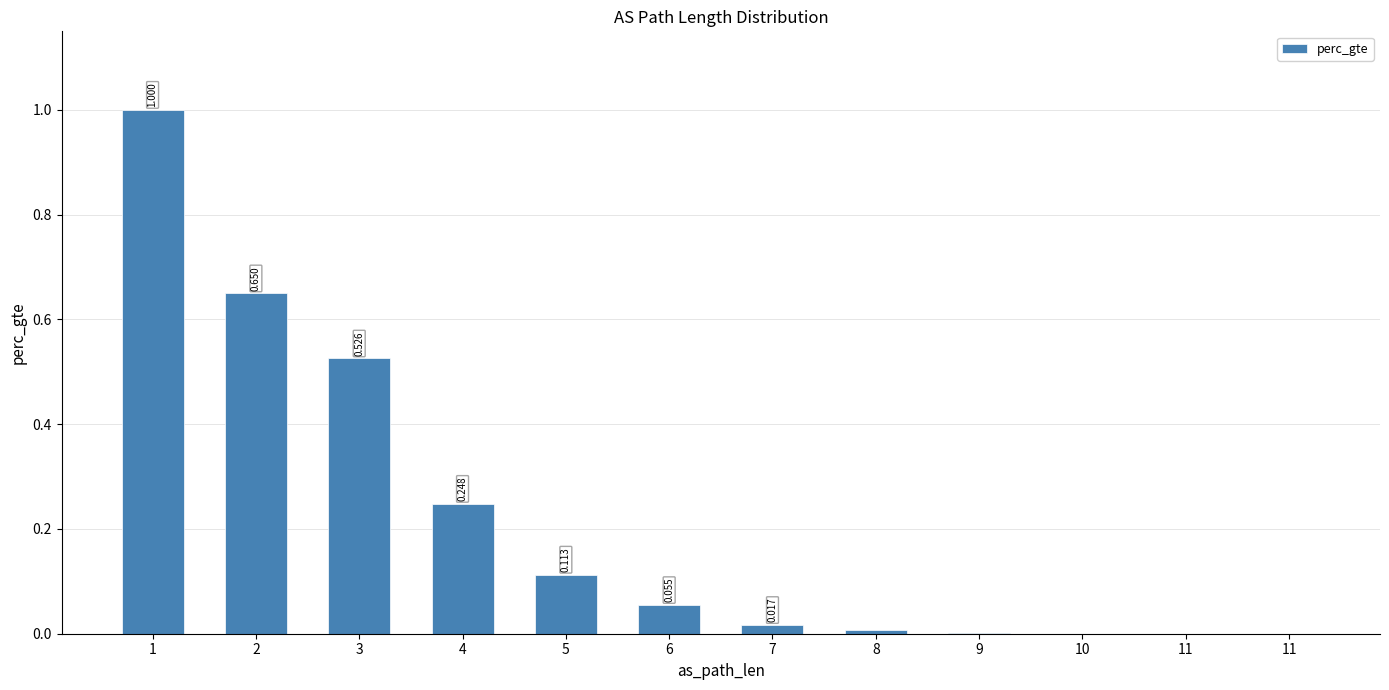

Are the bars horizontal?

No